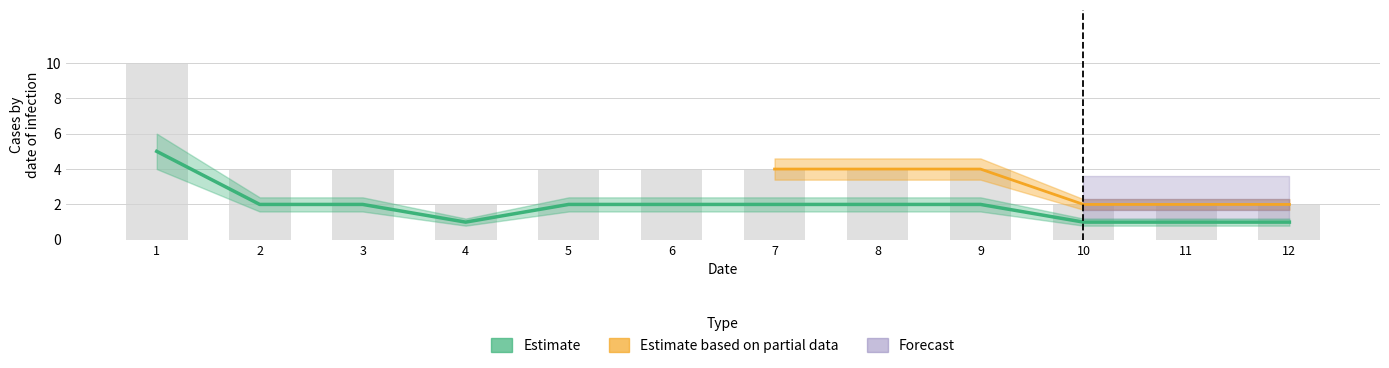

The chart shows a value of 2 at 10. True or false?

False